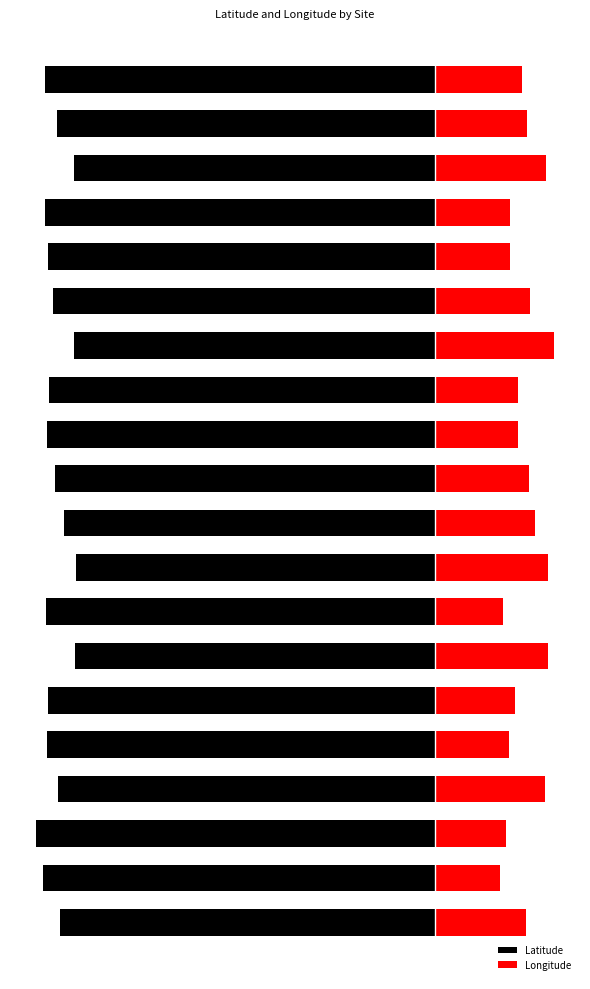

How many groups of bars are there?

20